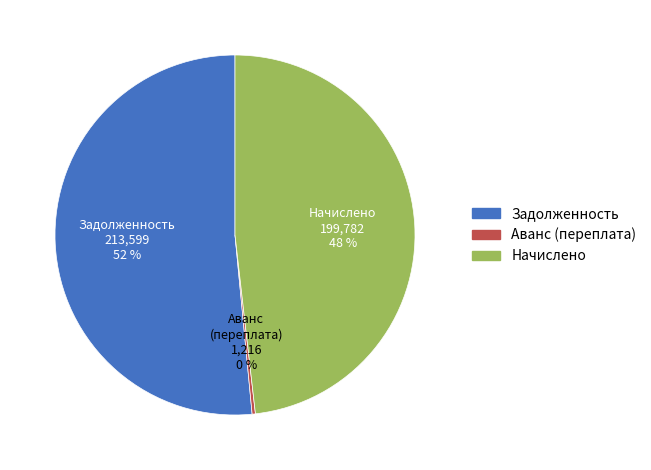

Does any single category account for the majority?

Yes